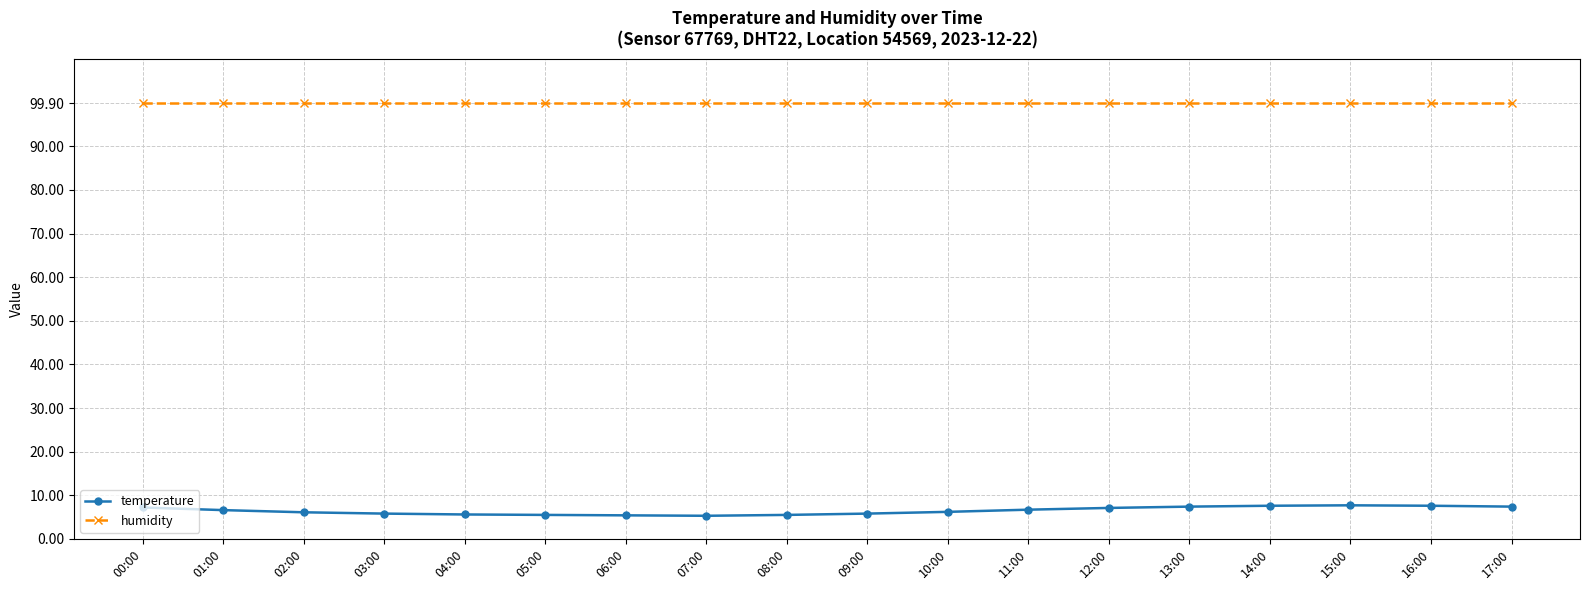

What is the lowest value of the humidity series?

99.9